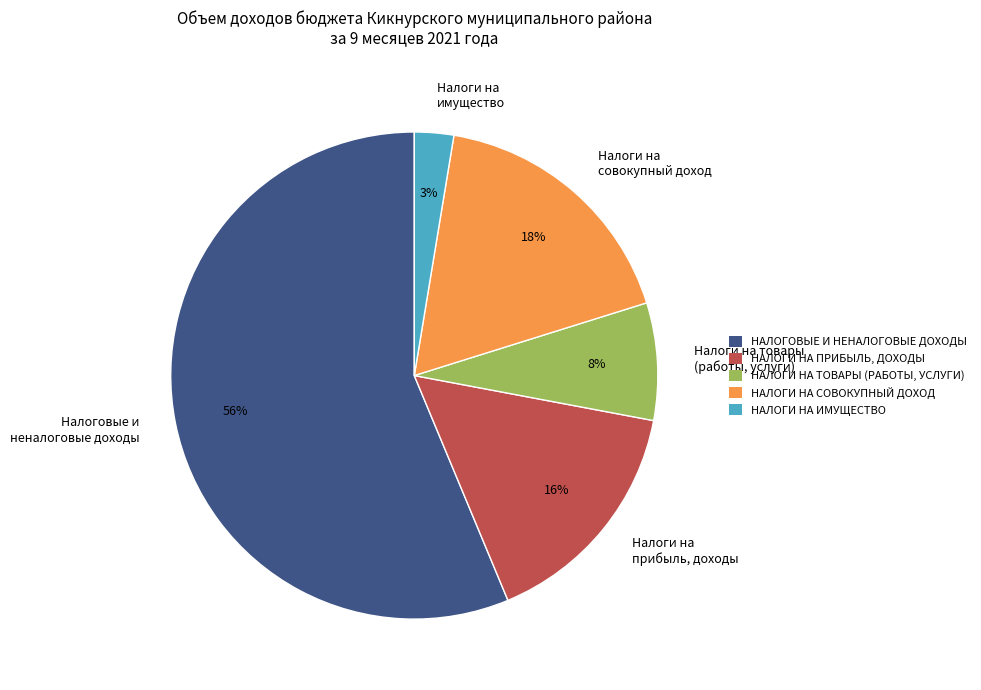

To the nearest percent, what is the average slice percentage?

20%